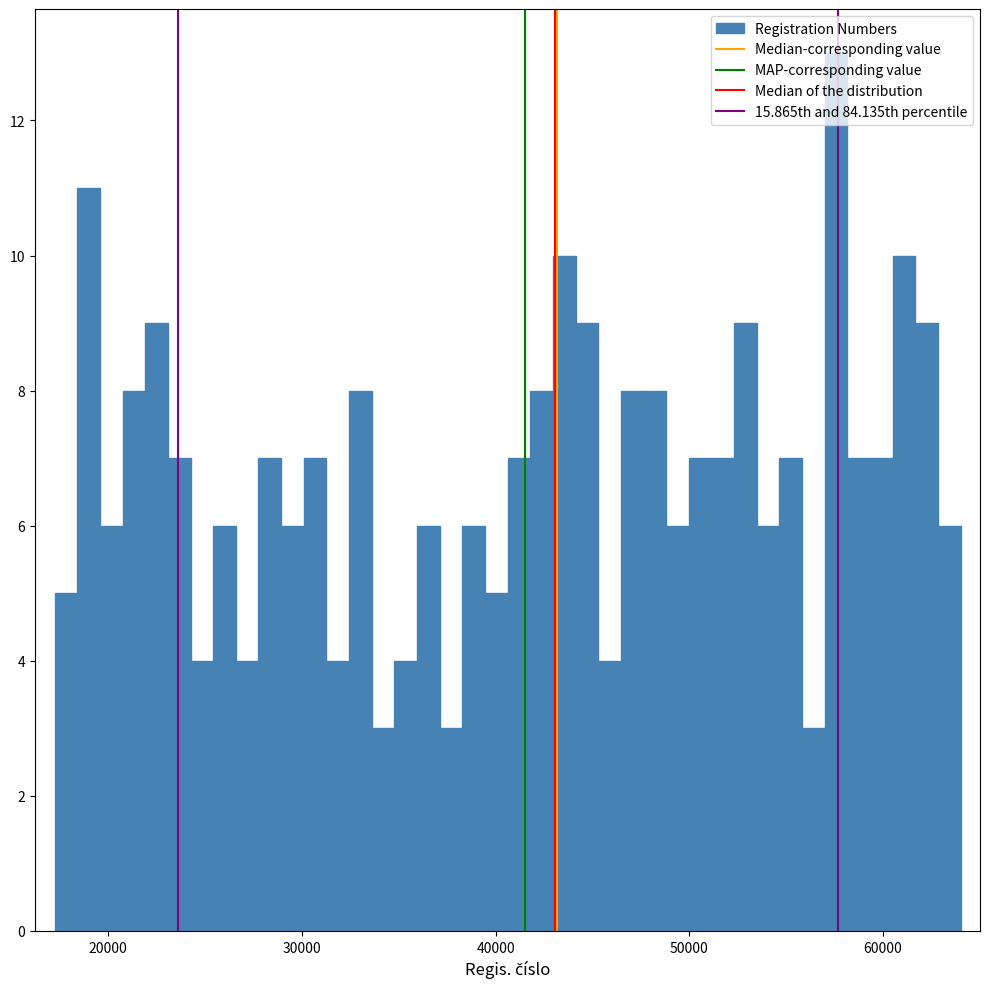

Read against the x-axis, roughly where is the centre of the tallest bar?

58000